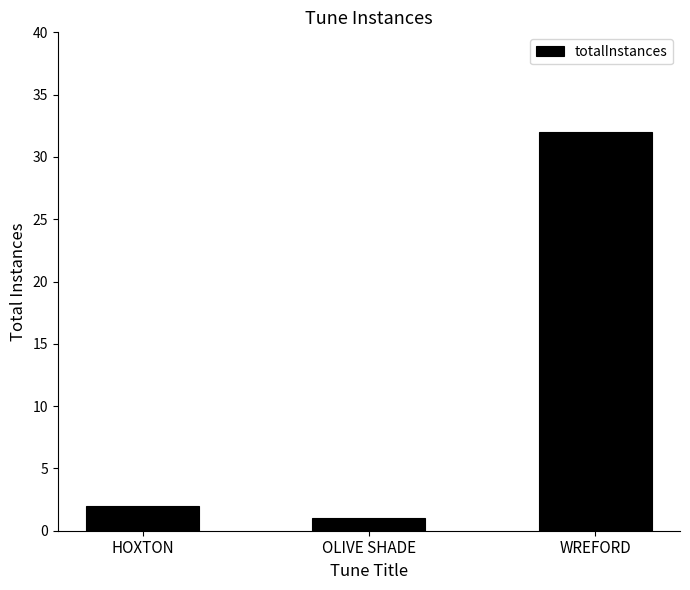

Reading left to right, extract all data points from this chart.

2	1	32